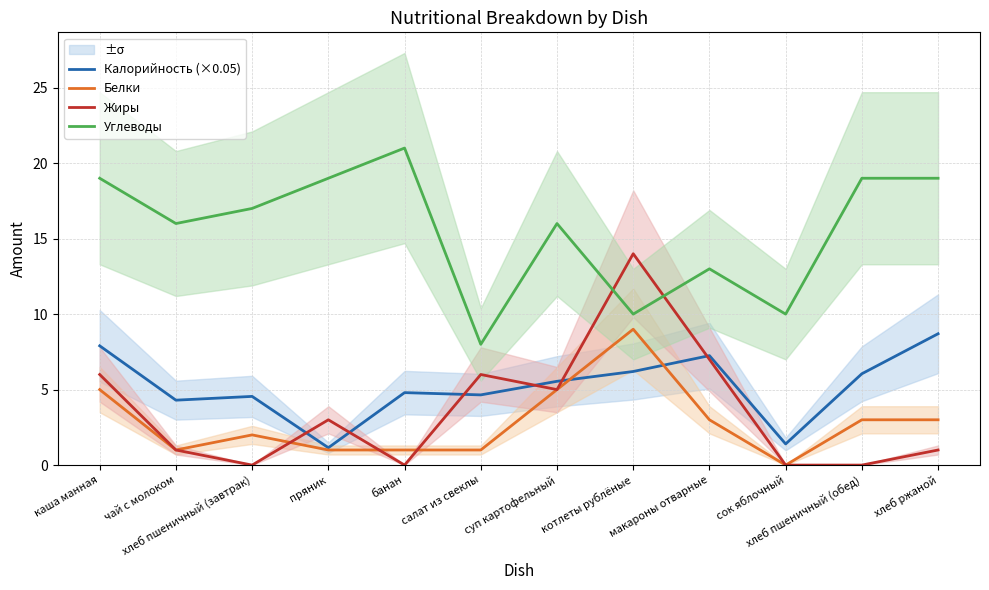

True or false: Углеводы has a value of 19.0 at хлеб ржаной.

True